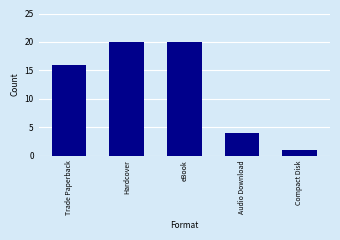

What is the average value?

12